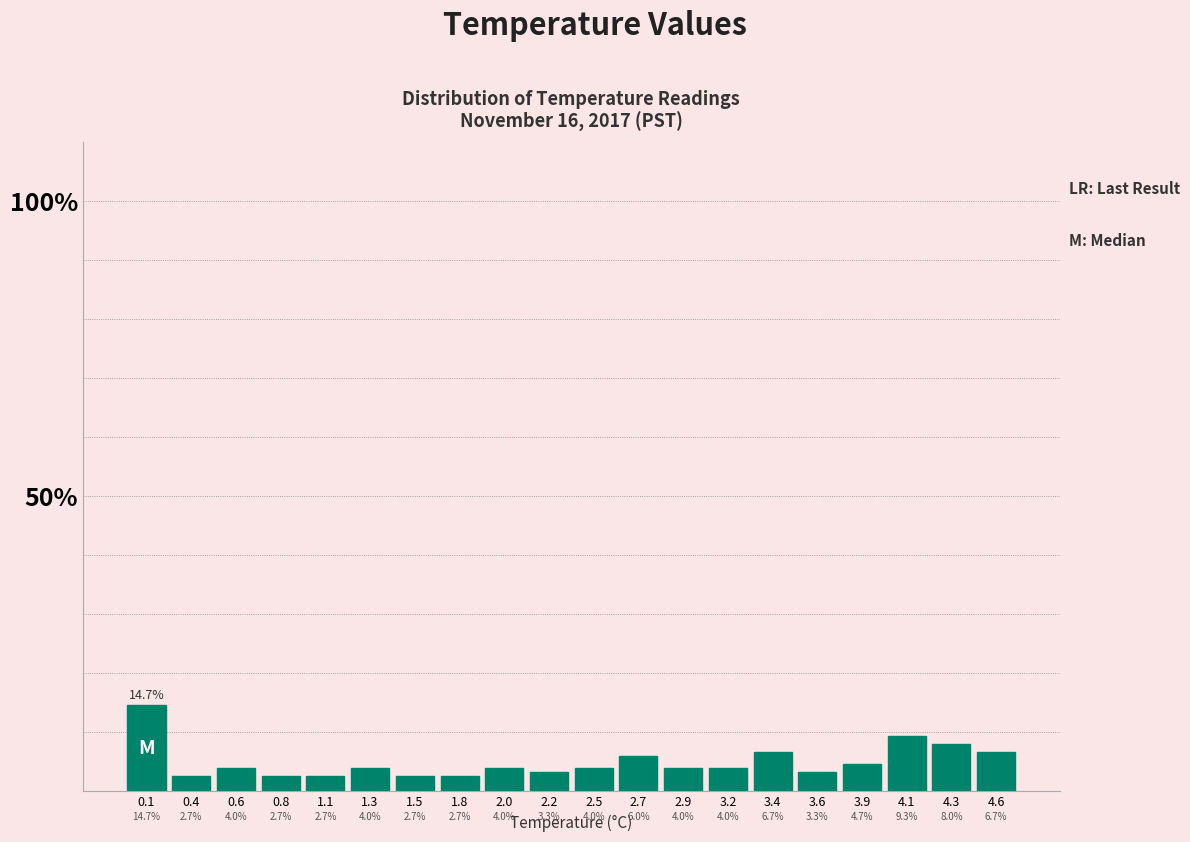

Reading left to right, list every bar in this chart as the range it spans on the x-axis followed by its height. The bar edges are not printed on the chart, so give them approximately, as read against the axis.

0.000 to 0.235: 14.7
0.235 to 0.470: 2.7
0.470 to 0.705: 4.0
0.705 to 0.940: 2.7
0.940 to 1.175: 2.7
1.175 to 1.410: 4.0
1.410 to 1.645: 2.7
1.645 to 1.880: 2.7
1.880 to 2.115: 4.0
2.115 to 2.350: 3.3
2.350 to 2.585: 4.0
2.585 to 2.820: 6.0
2.820 to 3.055: 4.0
3.055 to 3.290: 4.0
3.290 to 3.525: 6.7
3.525 to 3.760: 3.3
3.760 to 3.995: 4.7
3.995 to 4.230: 9.3
4.230 to 4.465: 8.0
4.465 to 4.700: 6.7